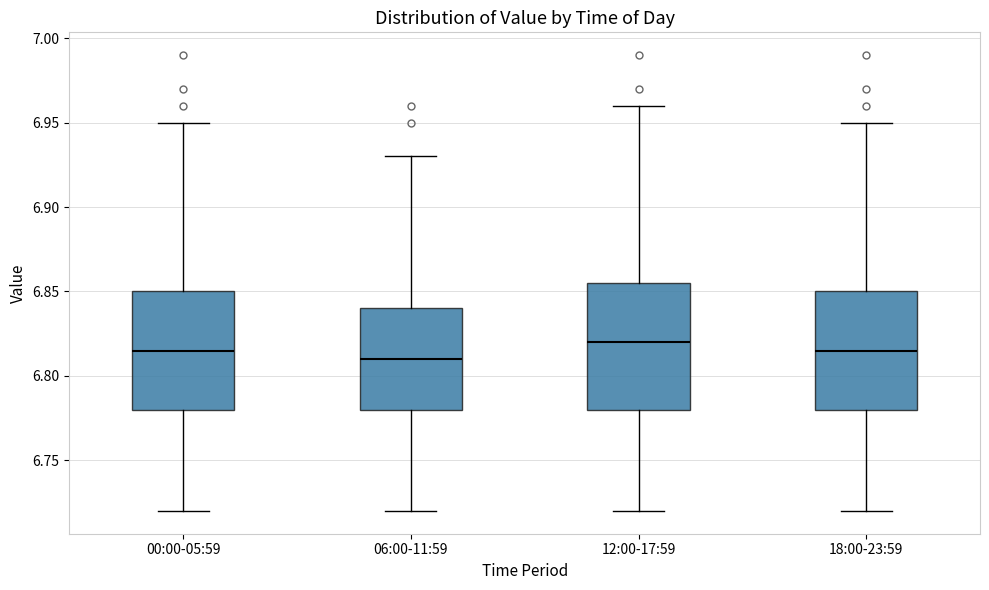

Reading left to right, read every box against the y-axis: the position of its median line, the range the box covers, and the ends of its whiskers. The values are not printed on the chart, so give them approximately, as read against the axis.

00:00-05:59: median 6.815, box 6.780 to 6.850, whiskers 6.720 to 6.950
06:00-11:59: median 6.810, box 6.780 to 6.840, whiskers 6.720 to 6.930
12:00-17:59: median 6.820, box 6.780 to 6.855, whiskers 6.720 to 6.960
18:00-23:59: median 6.815, box 6.780 to 6.850, whiskers 6.720 to 6.950